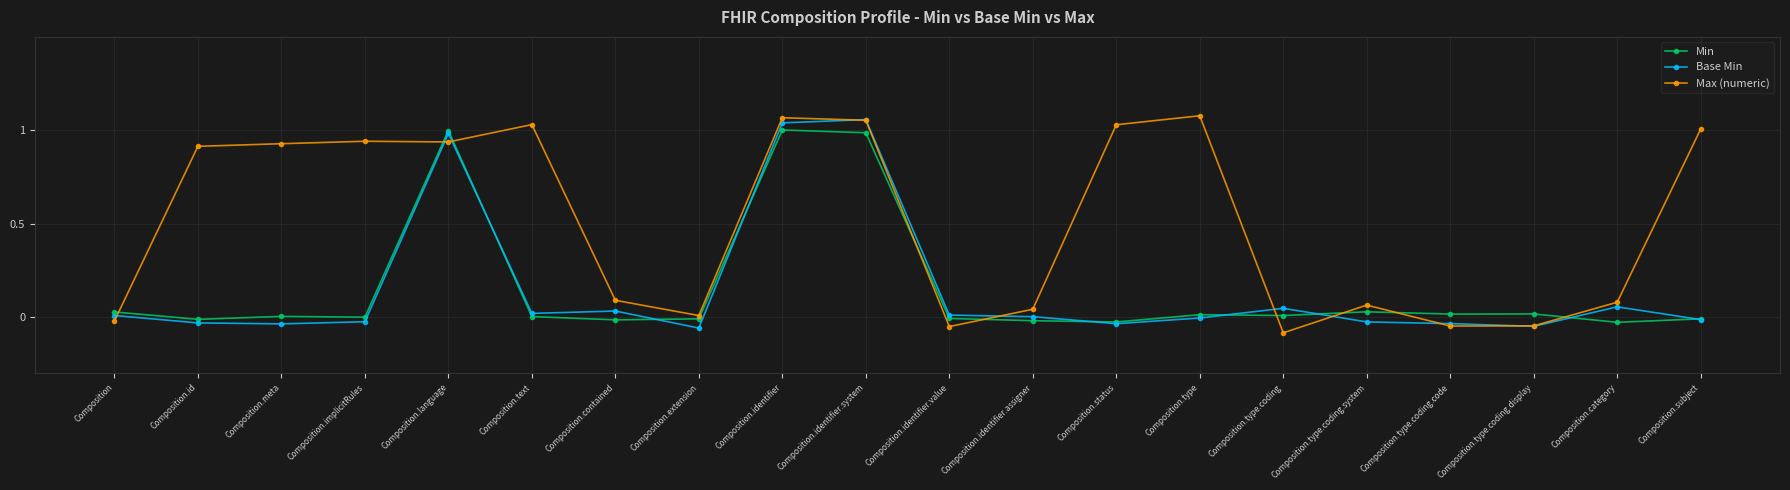

Is the value of Max (numeric) at Composition.identifier greater than the value of Min at Composition.identifier.assigner?

Yes